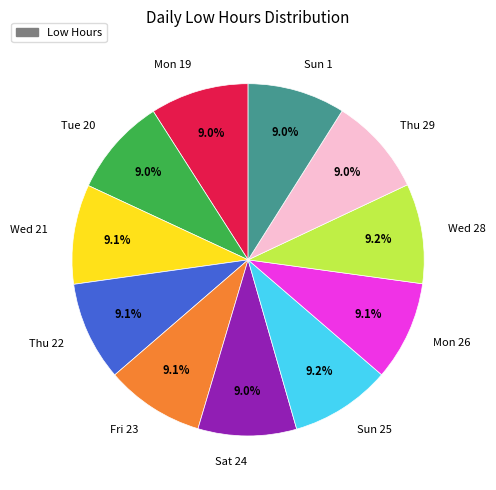

How many segments does this pie chart have?

11